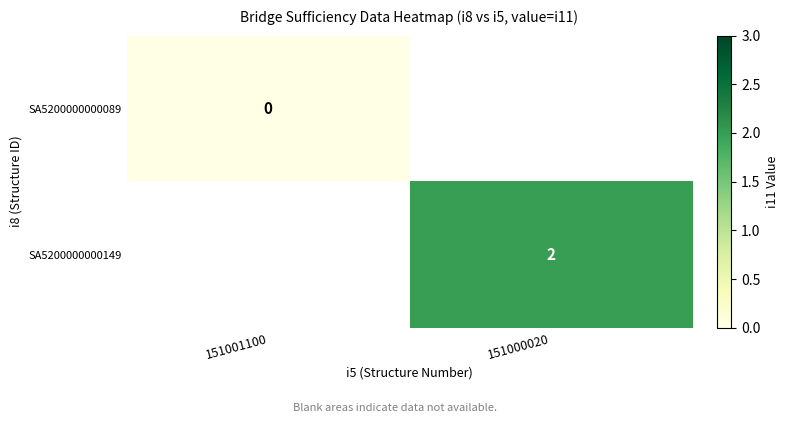

Count the number of categories in the chart.

2